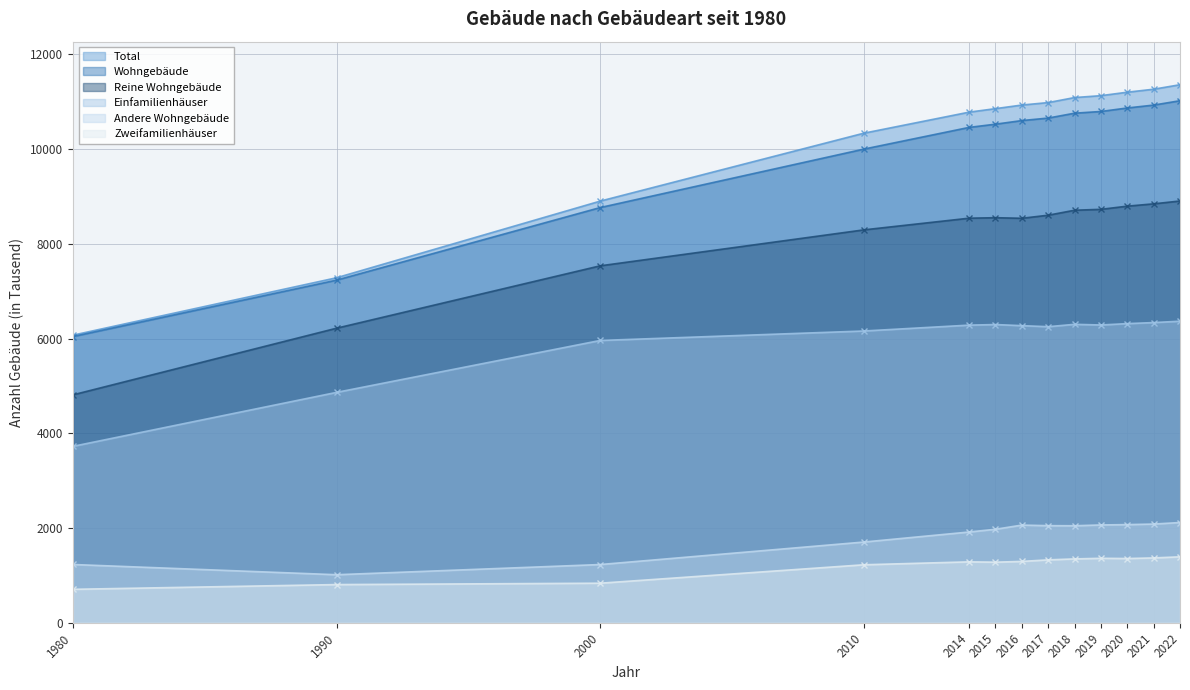

How many lines are shown in the chart?

6